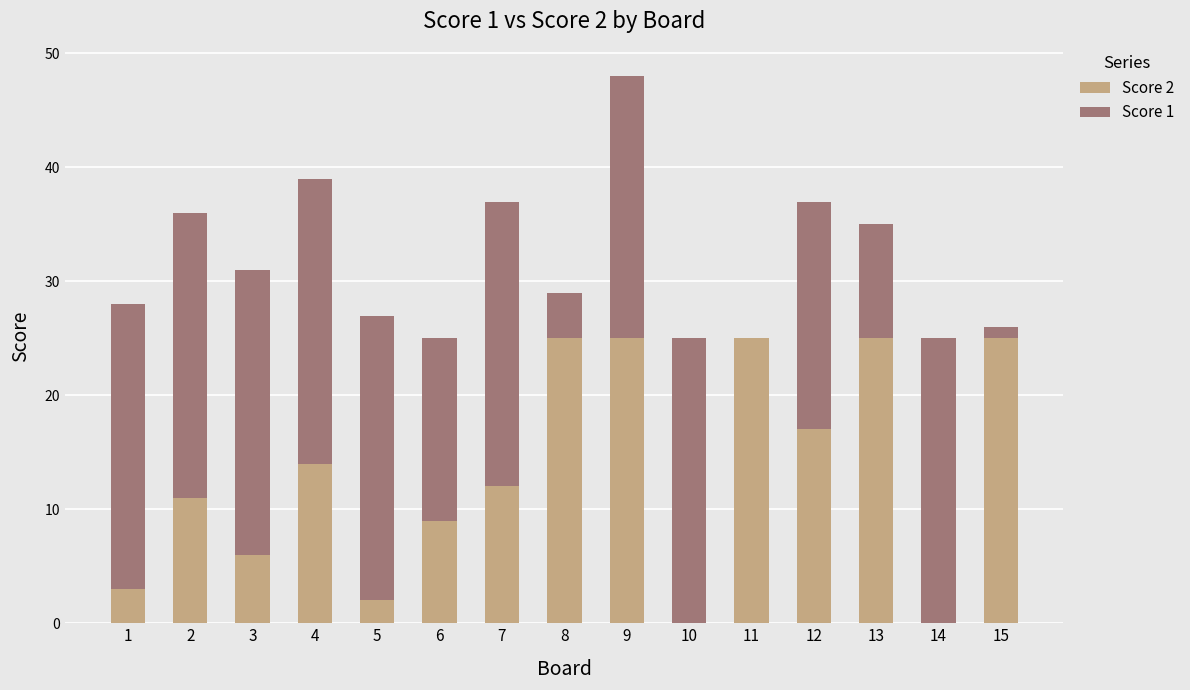

The Score 2 series shows 16 at 6. True or false?

False